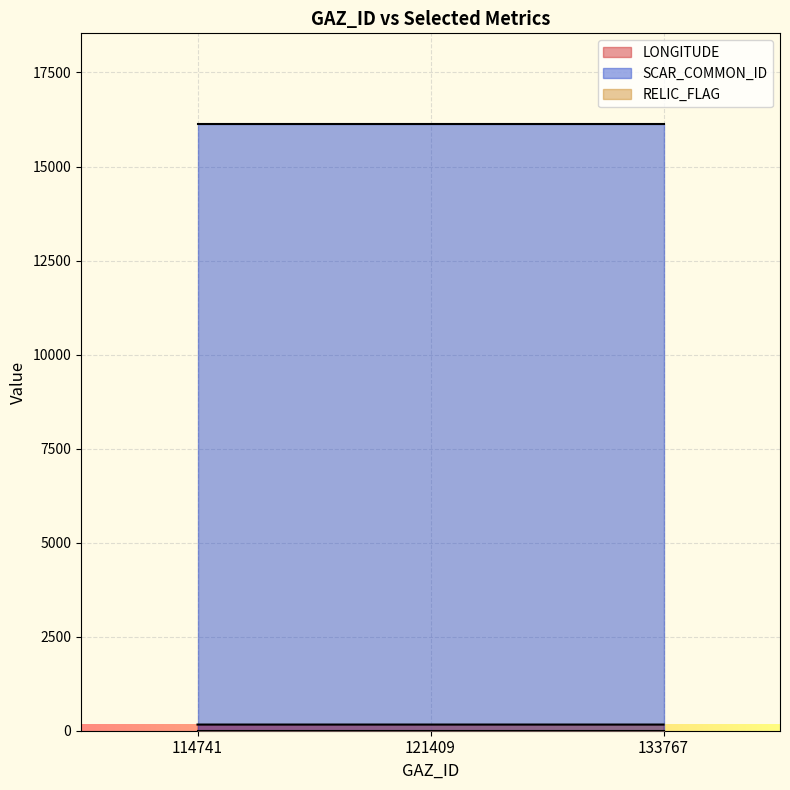

Reading right to left, transcribe all the data shown in this chart.

LONGITUDE: 163.8	164.0	163.8
SCAR_COMMON_ID: 16122.0	16122.0	16122.0
RELIC_FLAG: 0.0	0.0	0.0